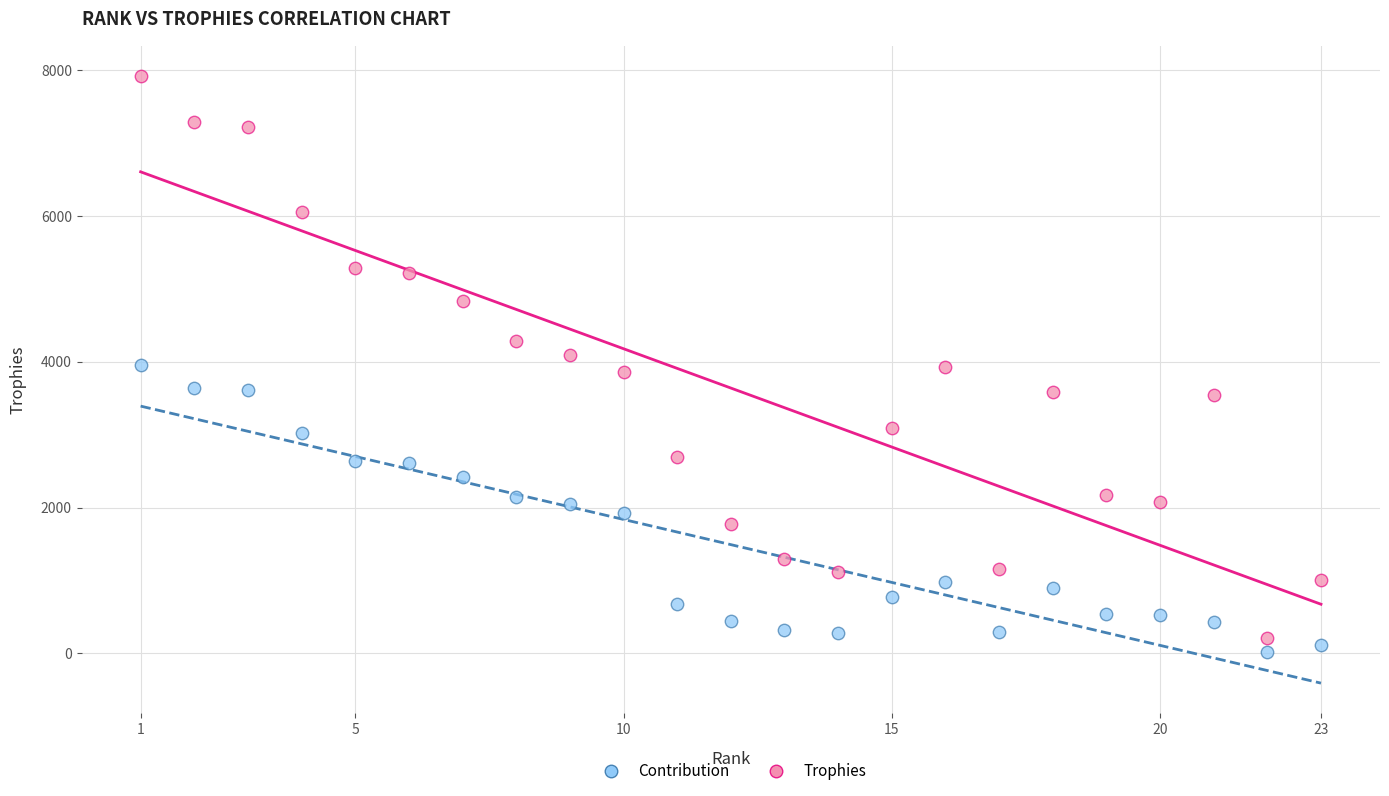

Which series has the largest Y range (max minus min)?

Trophies